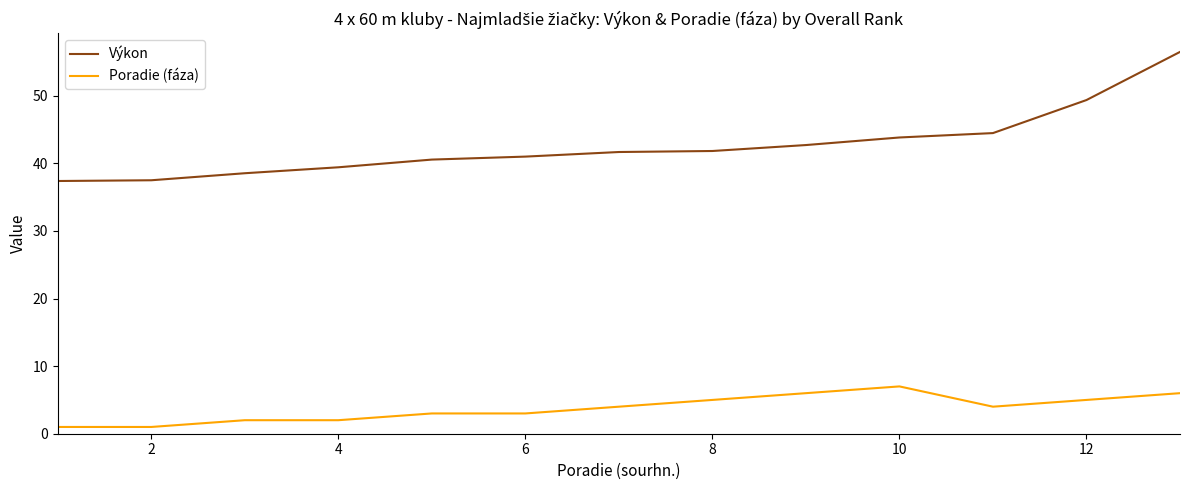

True or false: Výkon and Poradie (fáza) cross at least once.

False